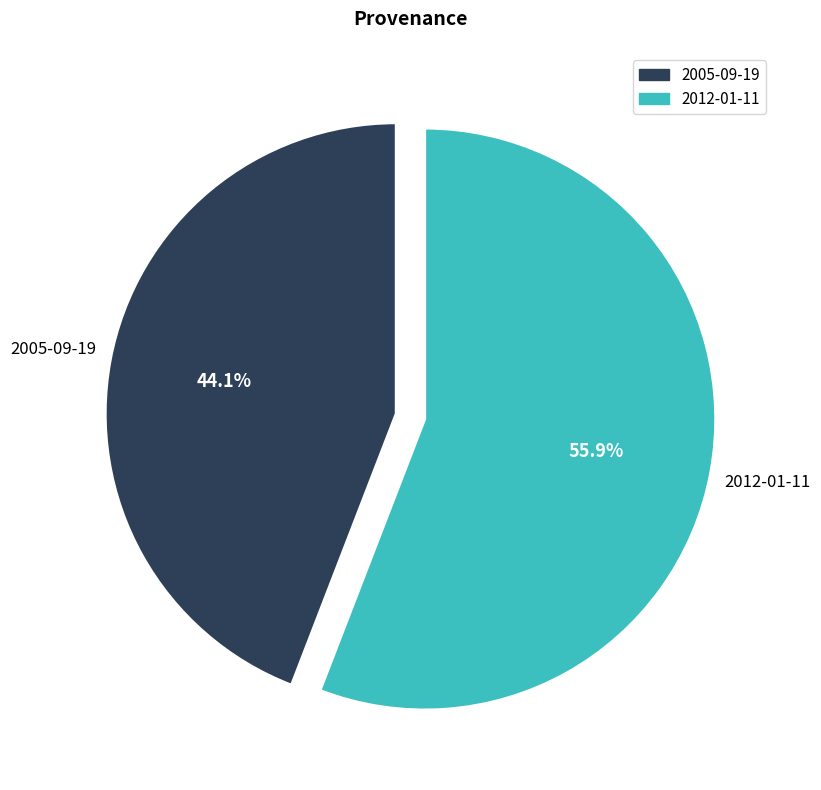

Is the sum of 2012-01-11 and 2005-09-19 greater than half?

Yes